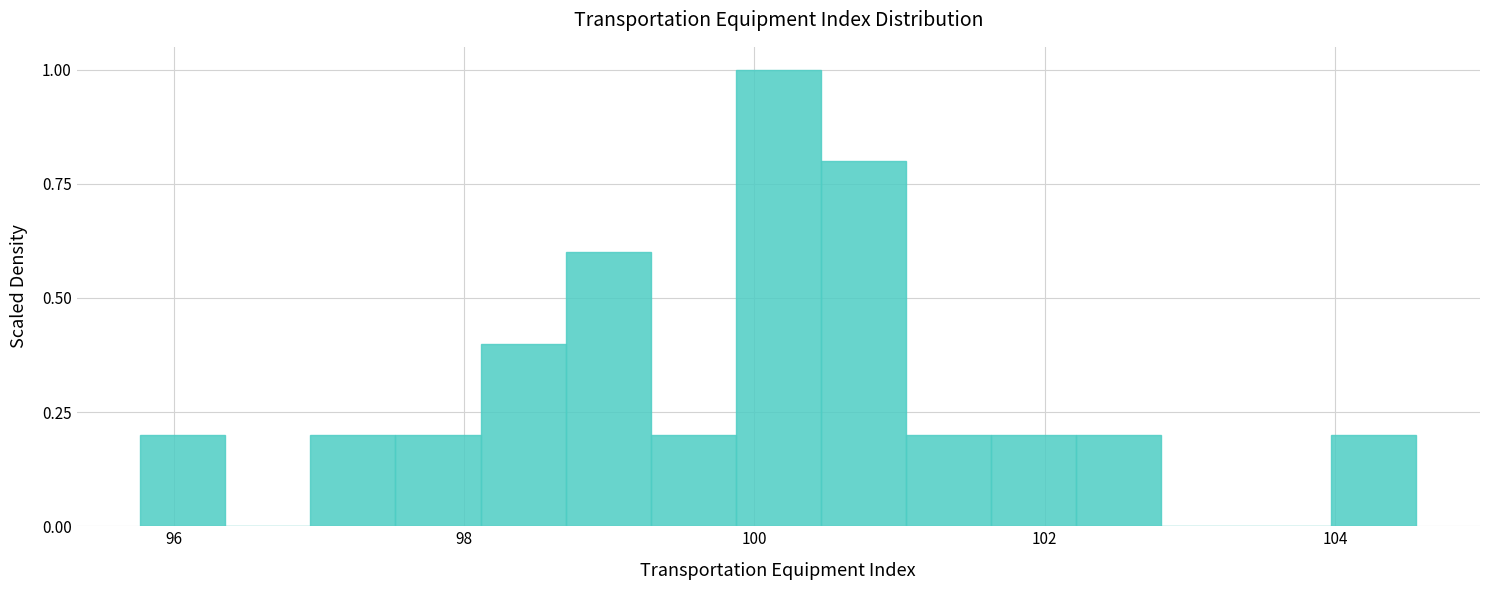

Read against the x-axis, roughly where is the centre of the tallest bar?

100.2